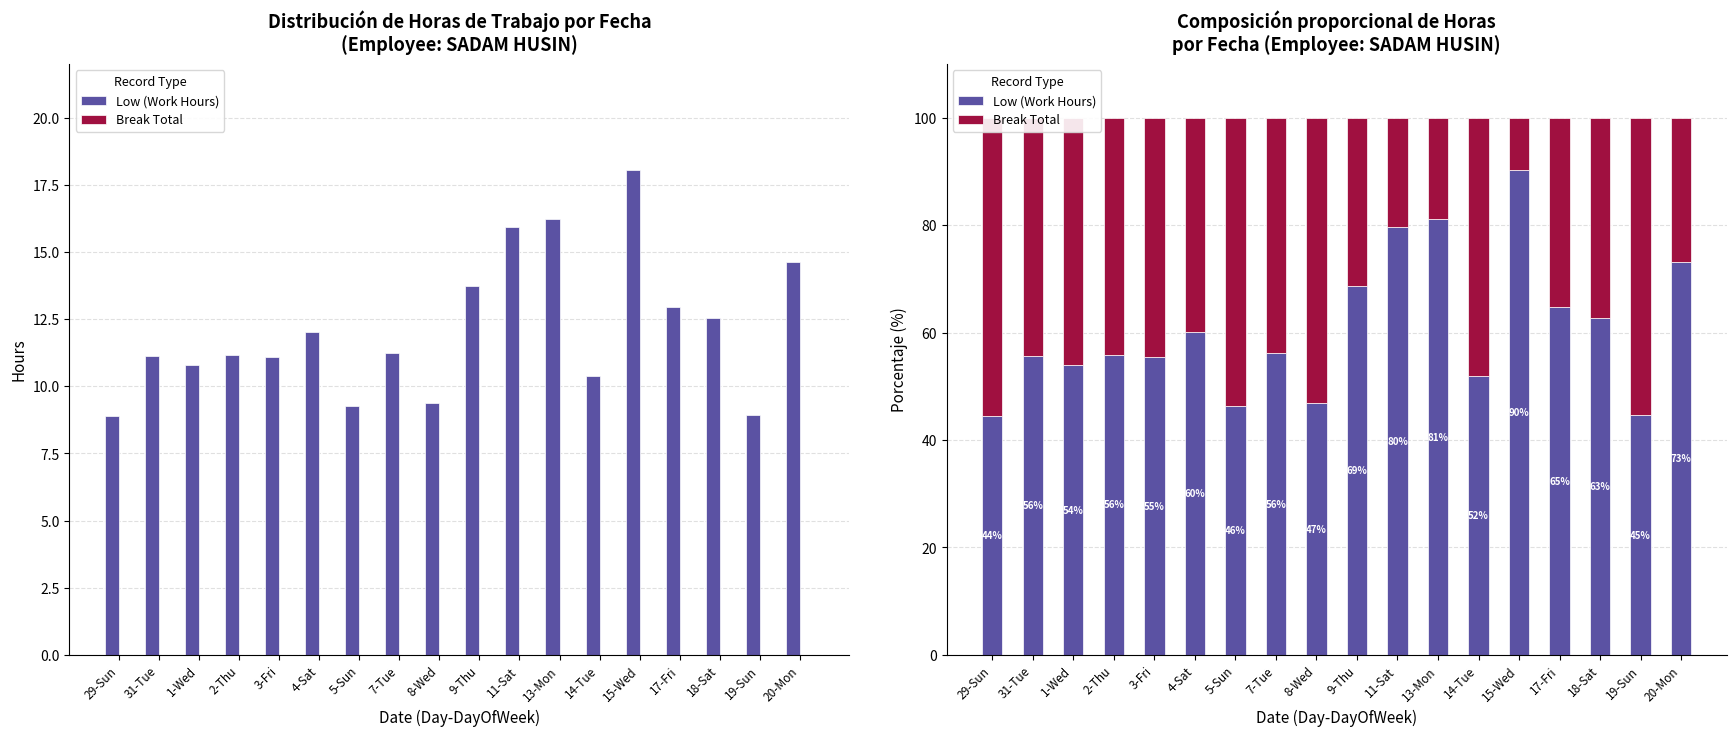

What is the value of the Low (Work Hours) bar at the 11th from the left?

79.7